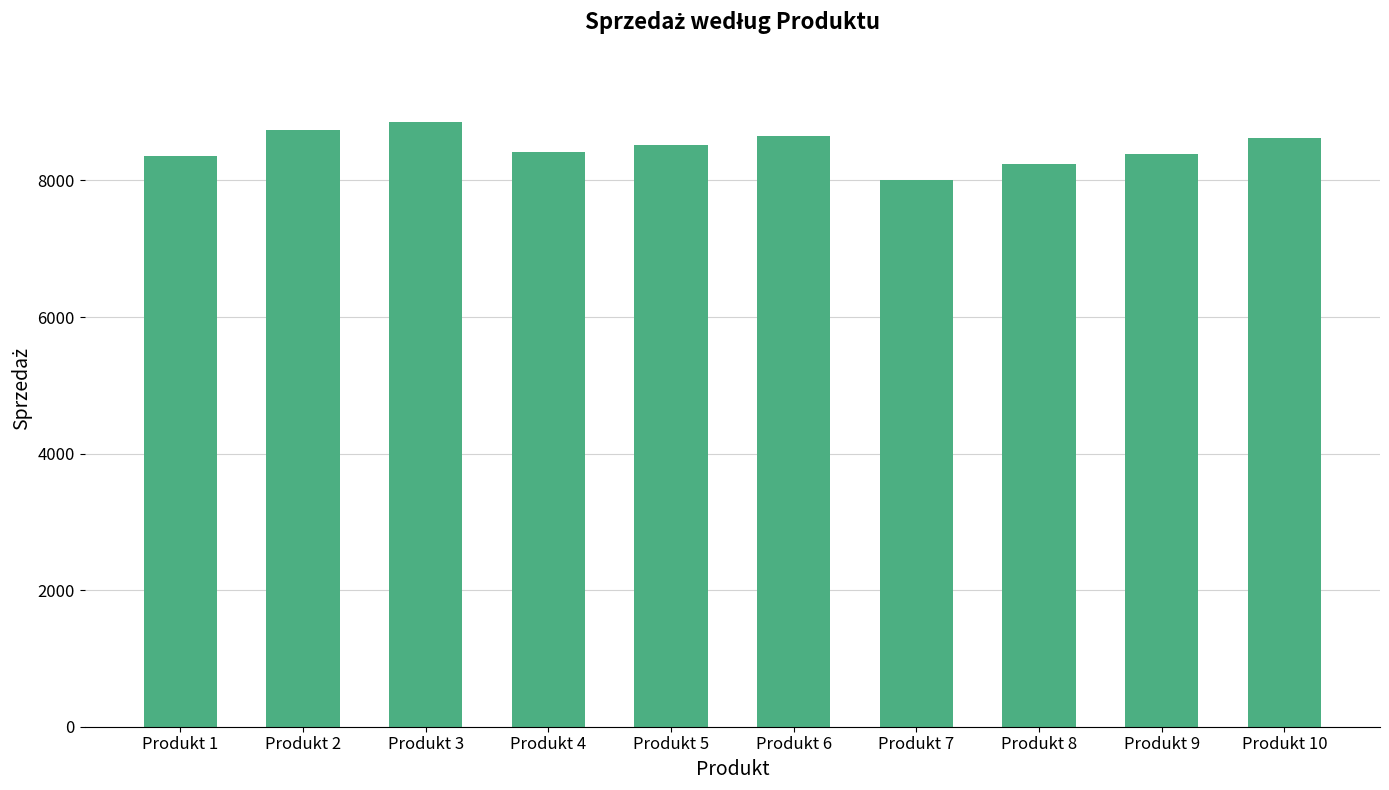

What value does the data have at Produkt 2, to the nearest 100?

8700